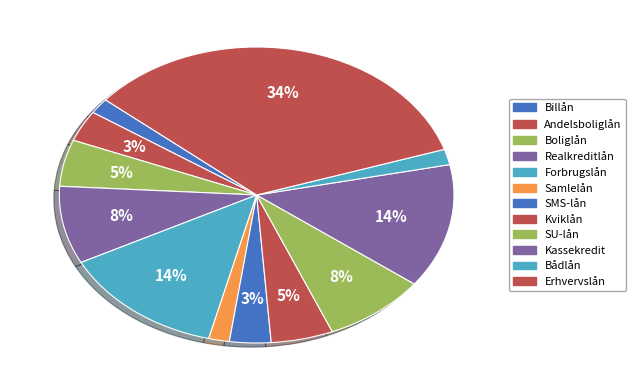

Count the number of slices in the pie.

12